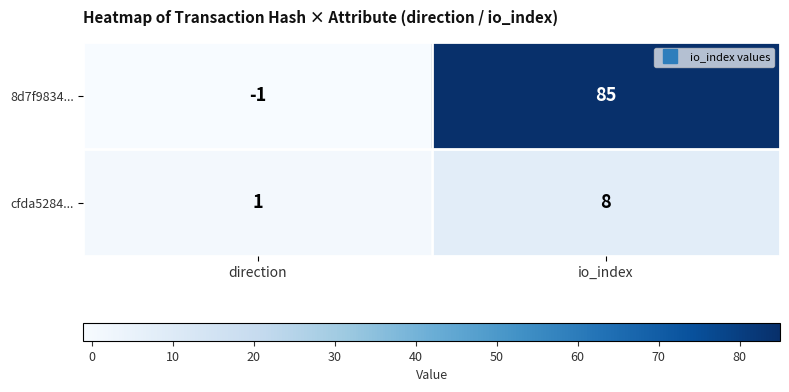

The value of cfda5284... at io_index is 4. True or false?

False